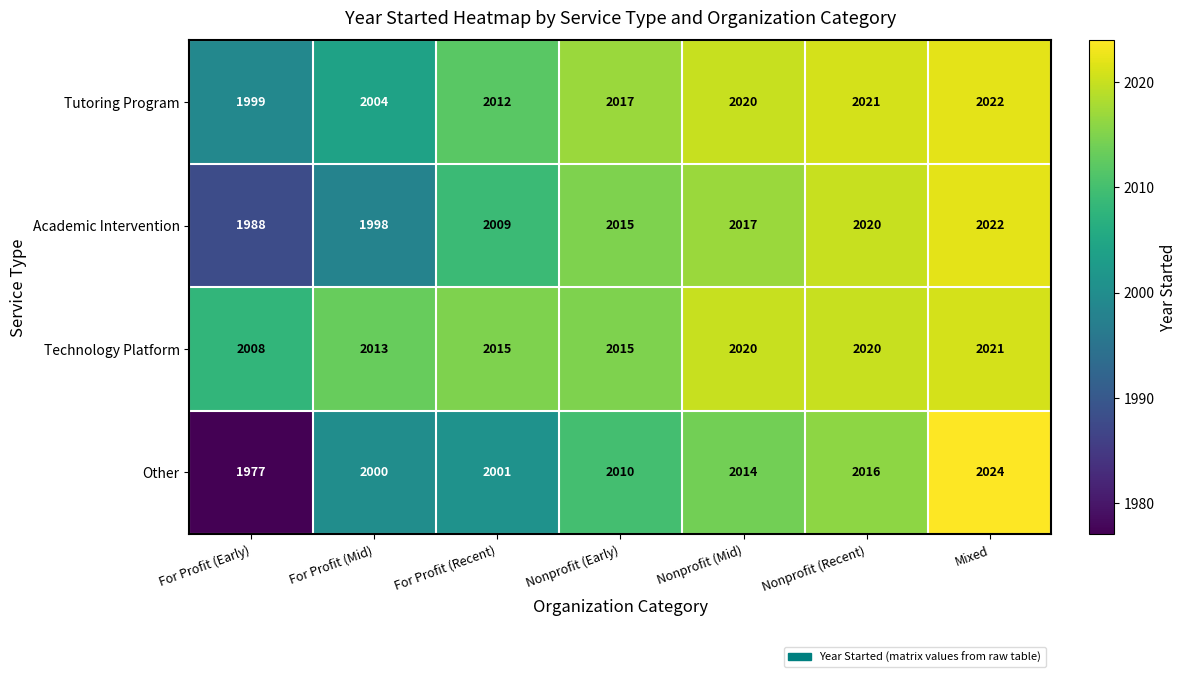

What is the difference between the highest and lowest values at For Profit (Mid)?

15